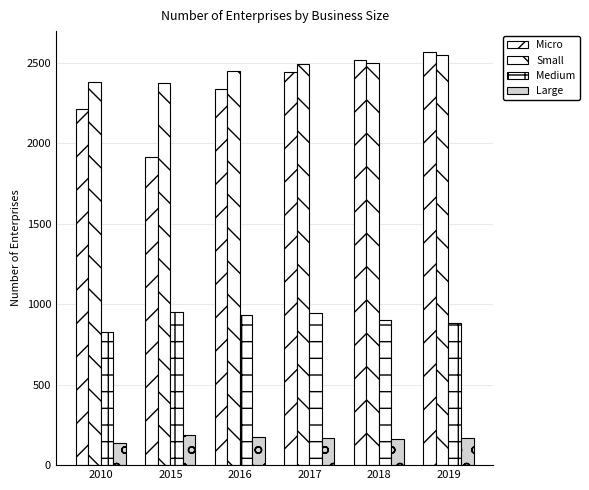

What is the difference between the highest and lowest values at 2017?

2319